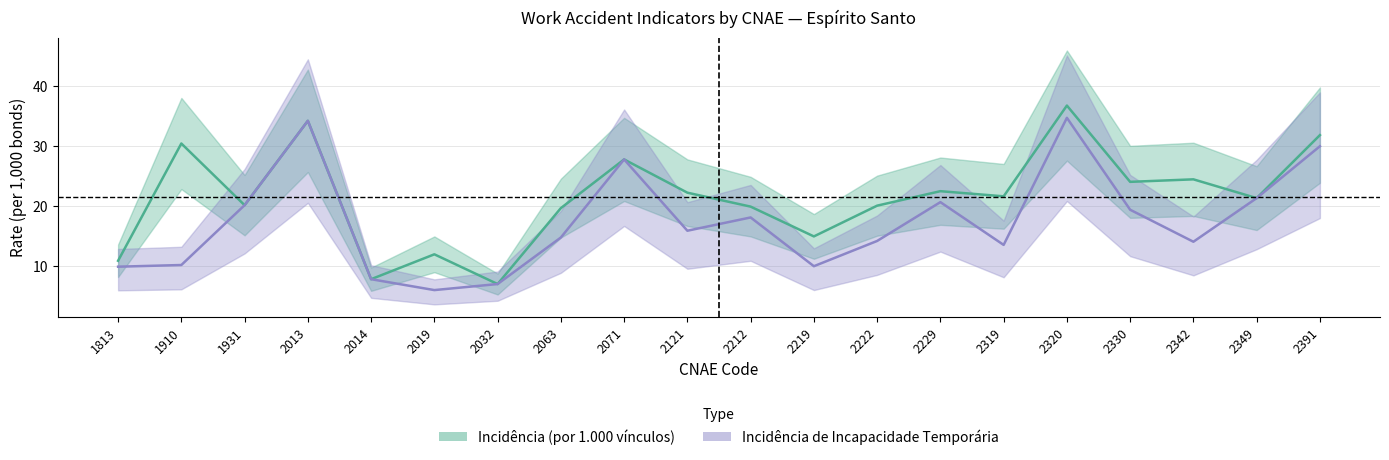

True or false: Incidência de Incapacidade Temporária and Incidência (por 1.000 vínculos) cross at least once.

False